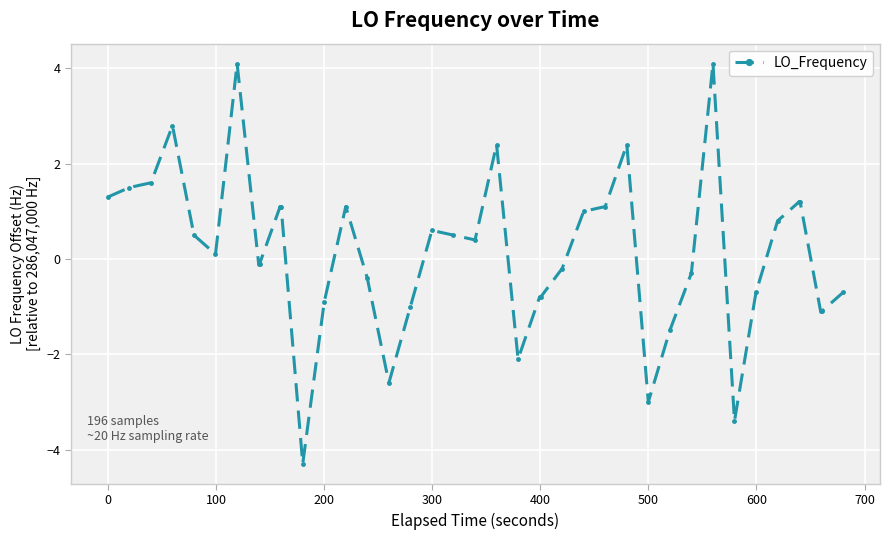

How many data points does each series have?

40